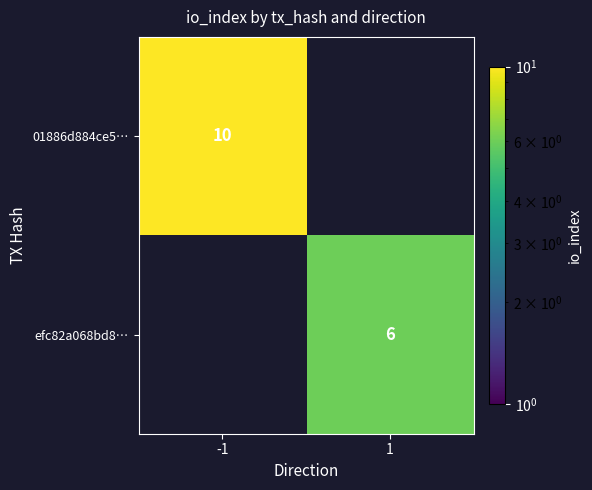

True or false: 01886d884ce5… has a value of 16.1 at -1.

False